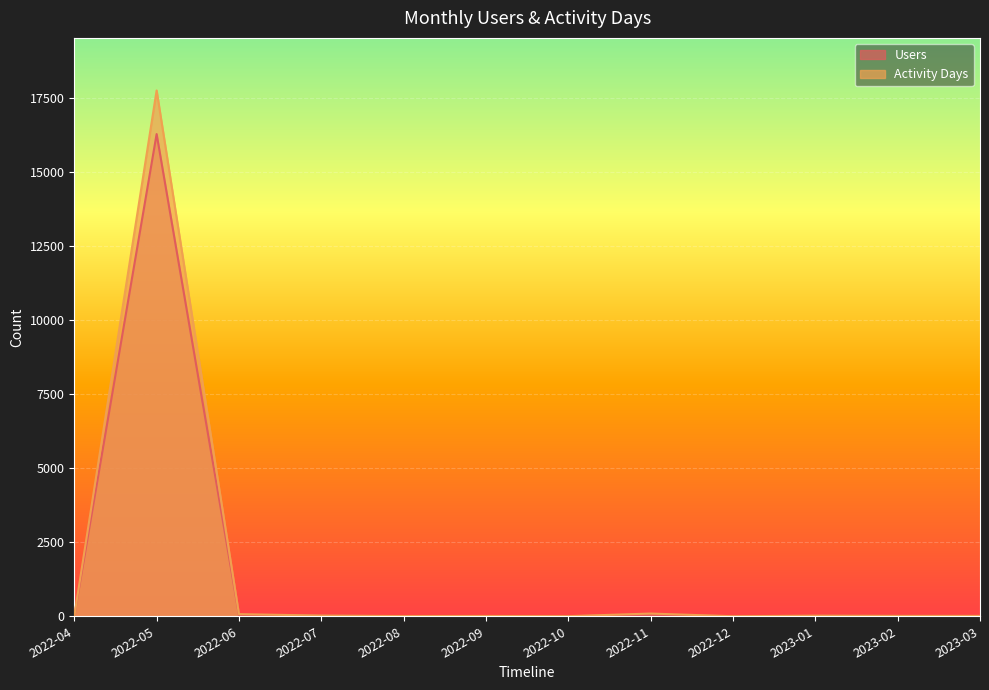

What value does the Users series have at 2022-05, to the nearest 10?

16280